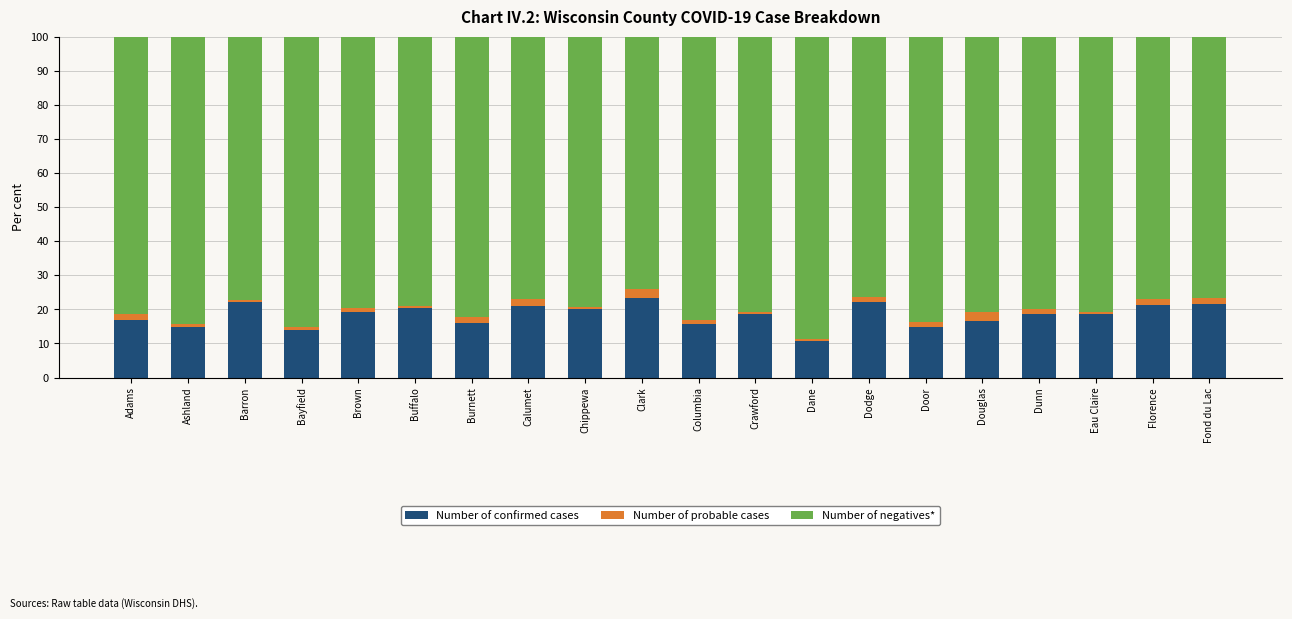

What are all the series names shown in the legend?

Number of confirmed cases, Number of probable cases, Number of negatives*